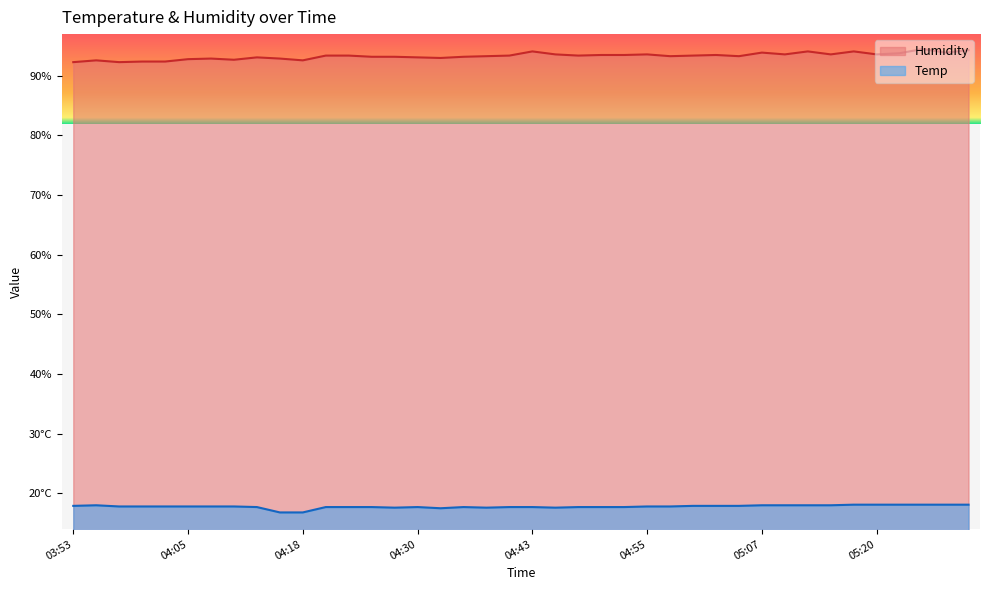

What is the difference between the maximum and minimum values in the Humidity series?

2.2